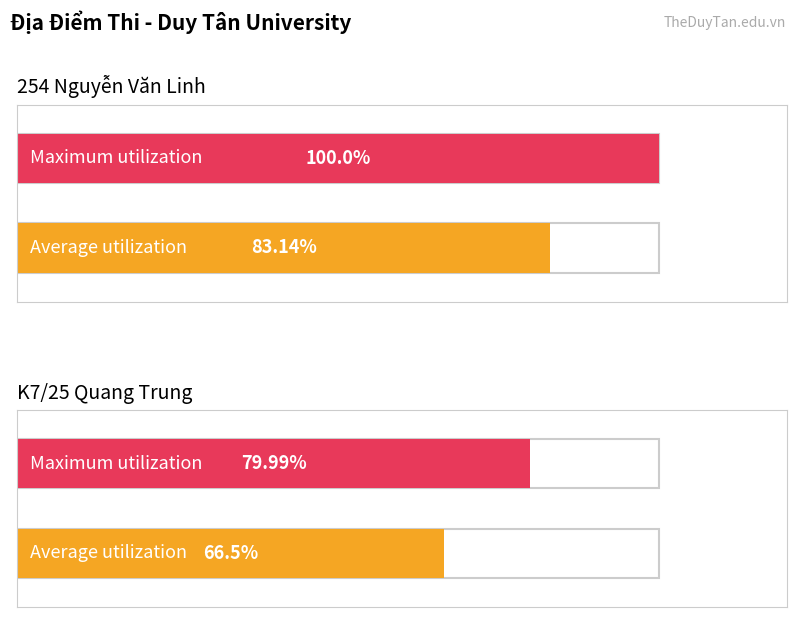

What is the sum of all Average utilization values?

149.6